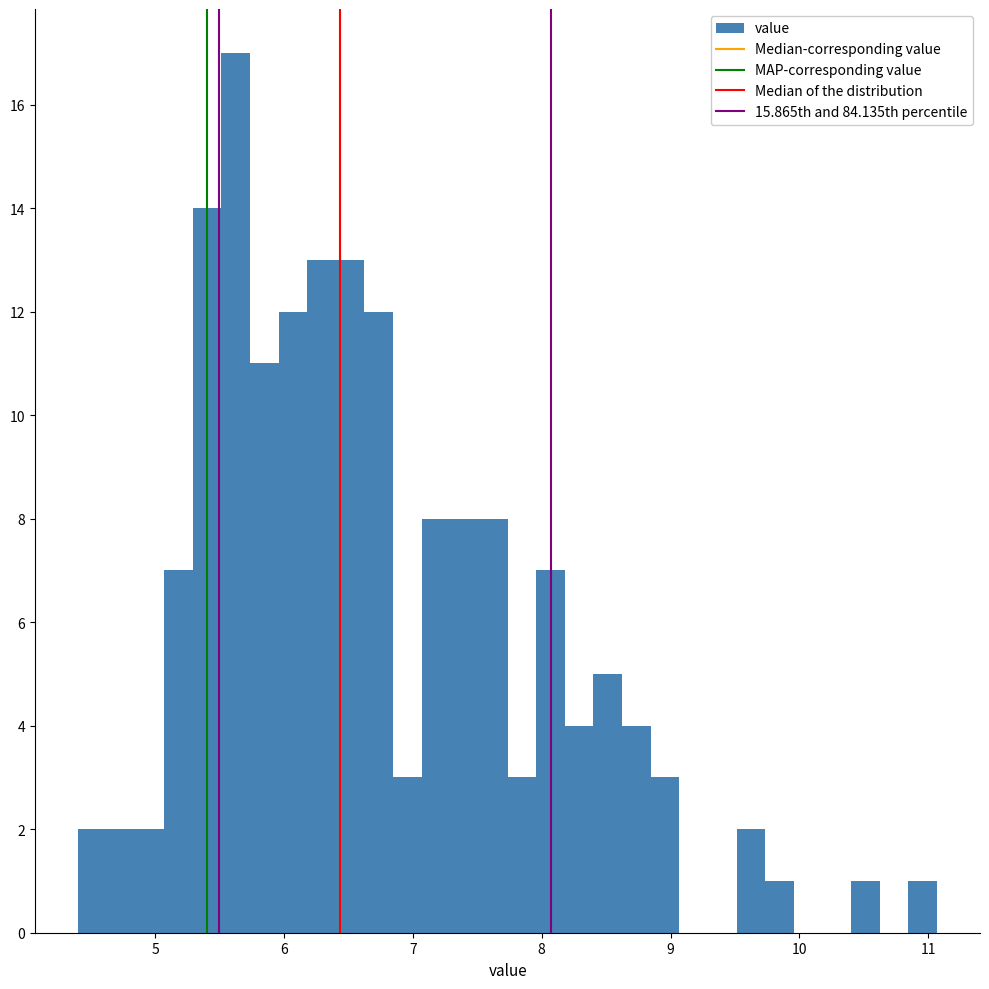

Around what value on the x-axis is the tallest bar? Give the approximate position of its centre, as read against the axis.

5.6